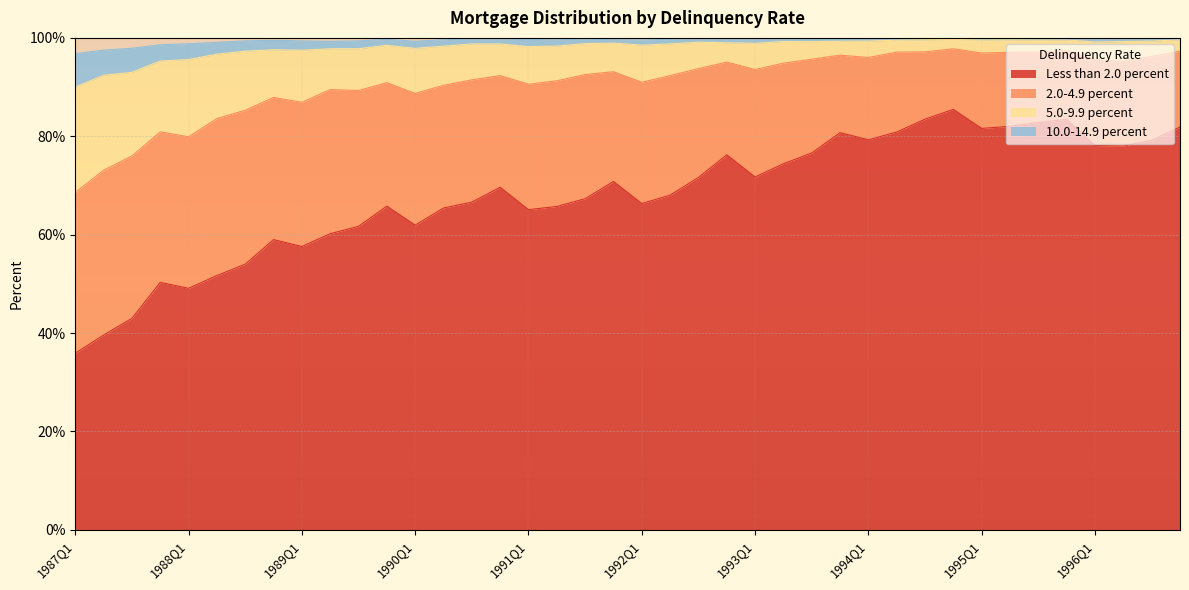

What is the difference between the maximum and minimum values in the Less than 2.0 percent series?

49.6